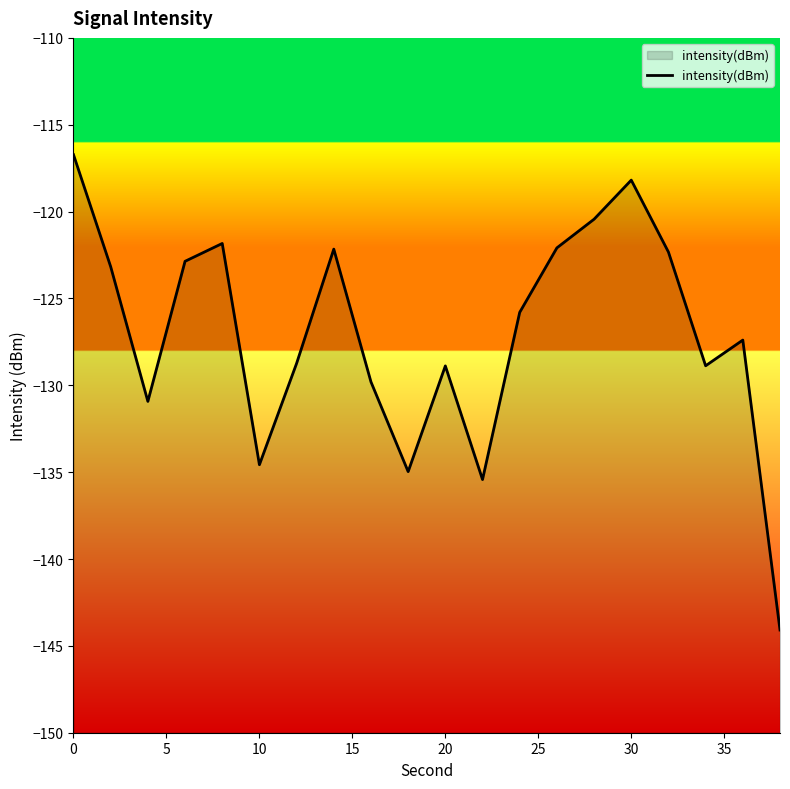

The value at 10 is -134.6. True or false?

True